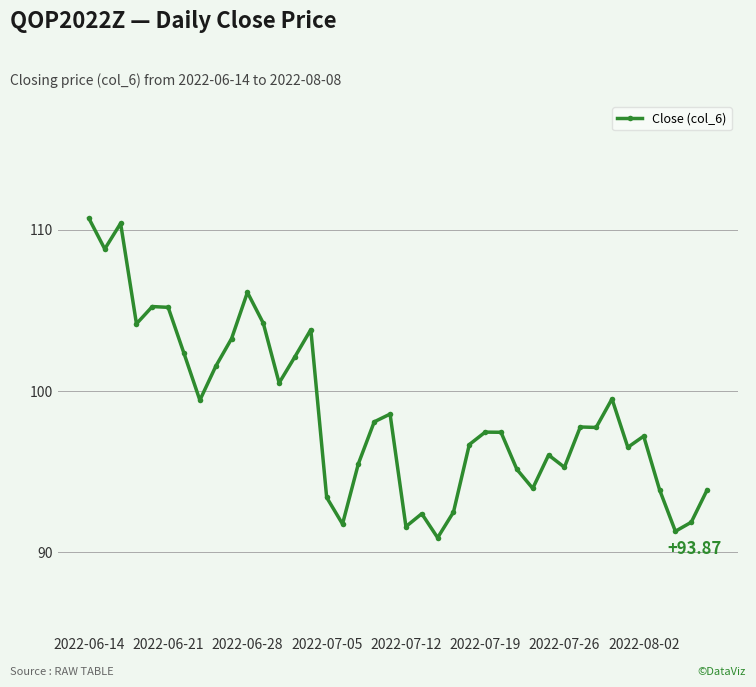

True or false: the data has more than 0 interior local peaks.

True